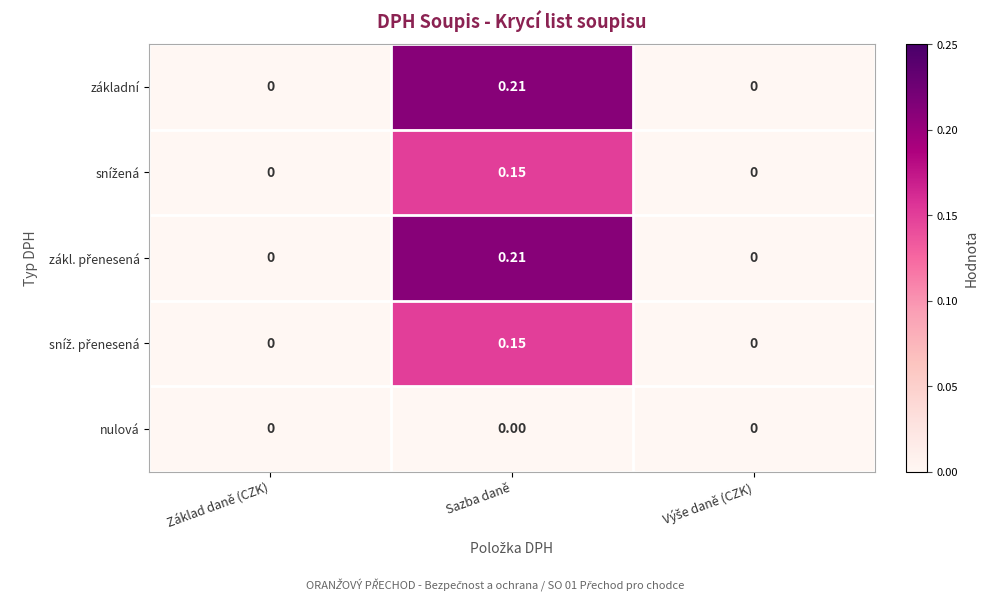

Which label corresponds to the largest value in the chart?

Sazba daně